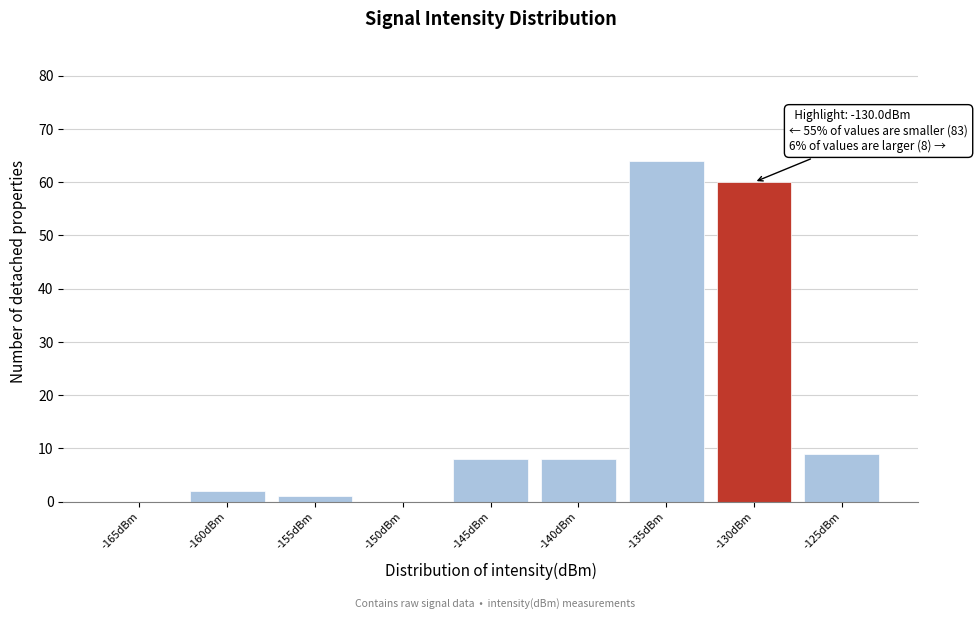

Reading right to left, transcribe all the data shown in this chart.

-125dBm=9	-130dBm=60	-135dBm=64	-140dBm=8	-145dBm=8	-150dBm=0	-155dBm=1	-160dBm=2	-165dBm=0